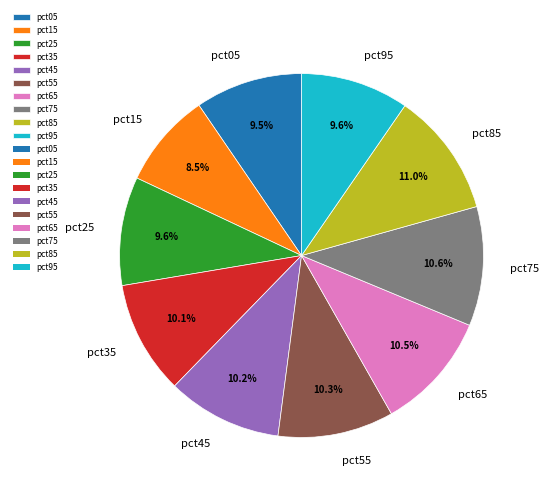

The pct35 slice represents 10% of the pie. True or false?

True